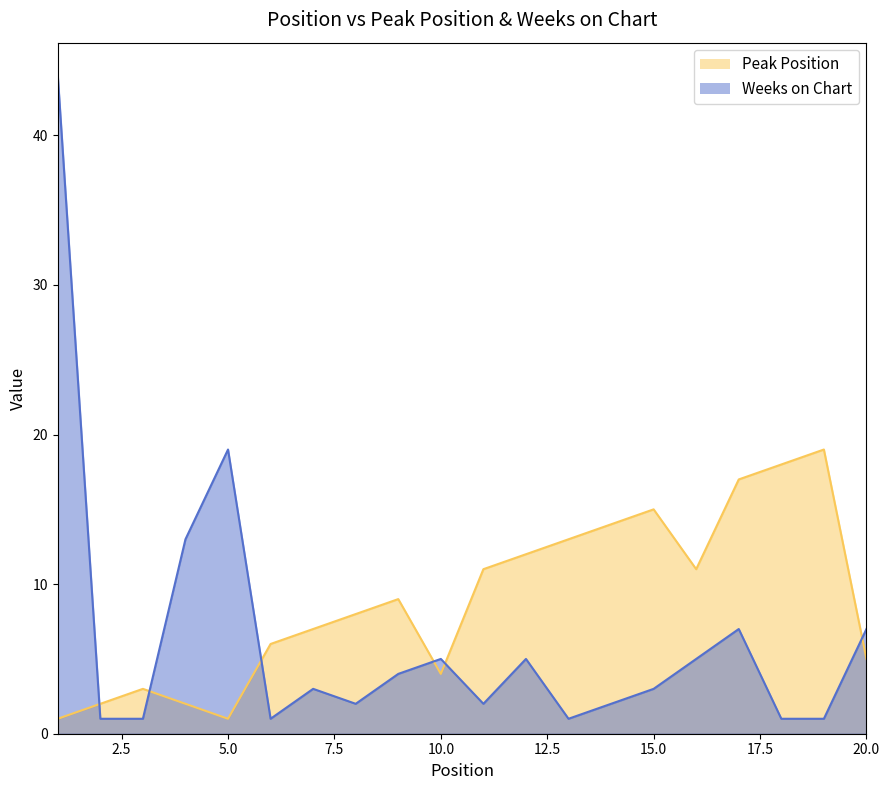

True or false: Weeks on Chart has a value of 2 at 14.

True